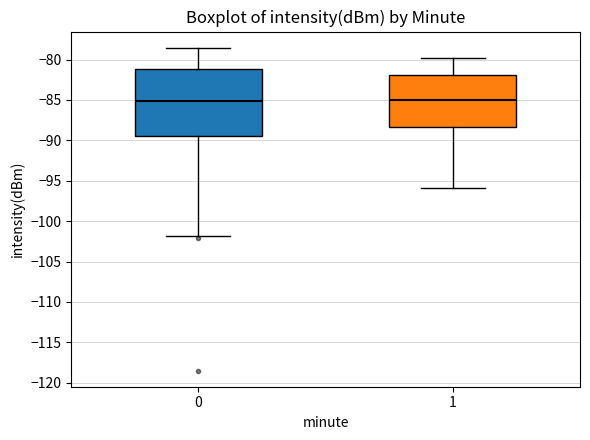

Reading left to right, read every box against the y-axis: the position of its median line, the range the box covers, and the ends of its whiskers. The values are not printed on the chart, so give them approximately, as read against the axis.

0: median -85.0, box -89.5 to -81.0, whiskers -102.0 to -78.5
1: median -85.0, box -88.5 to -82.0, whiskers -96.0 to -80.0